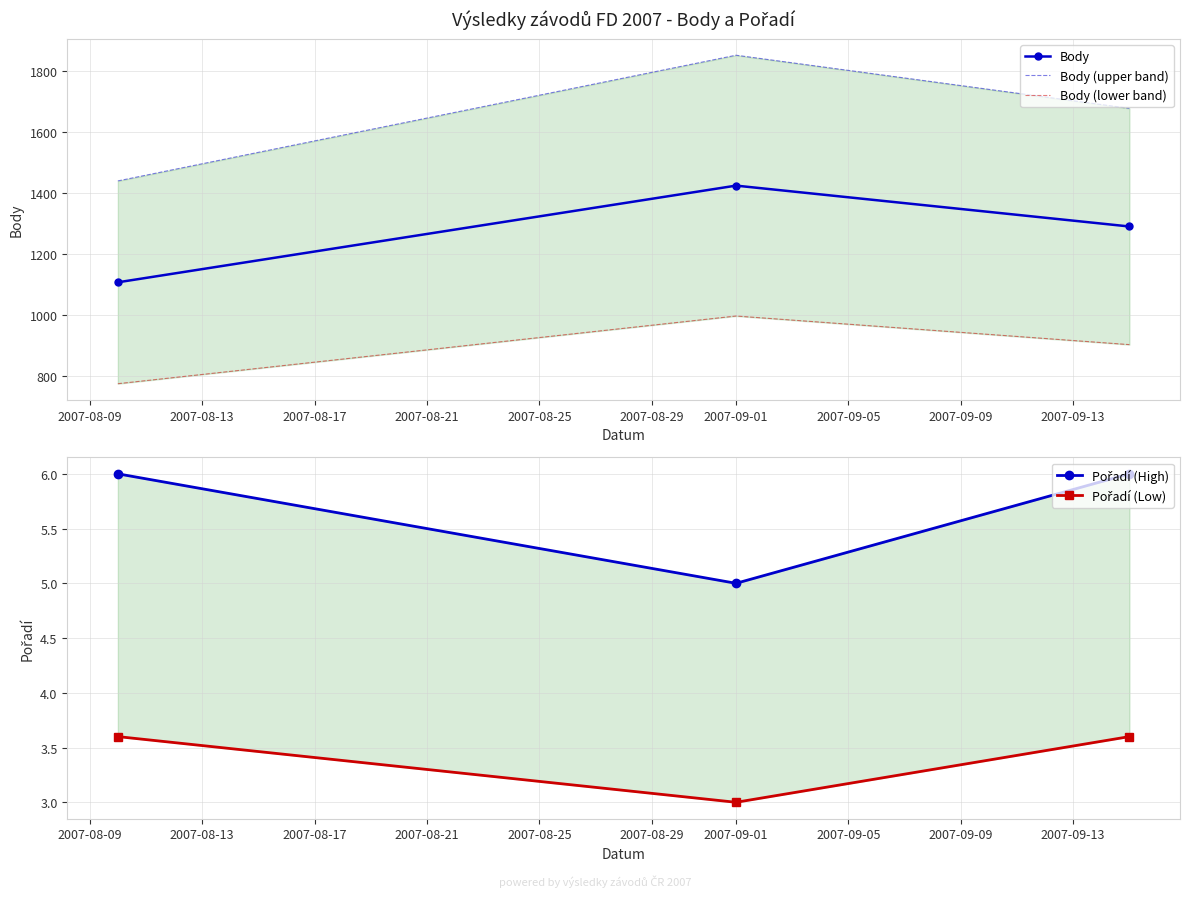

What is the value of the Body point at the 3rd from the left?

1291